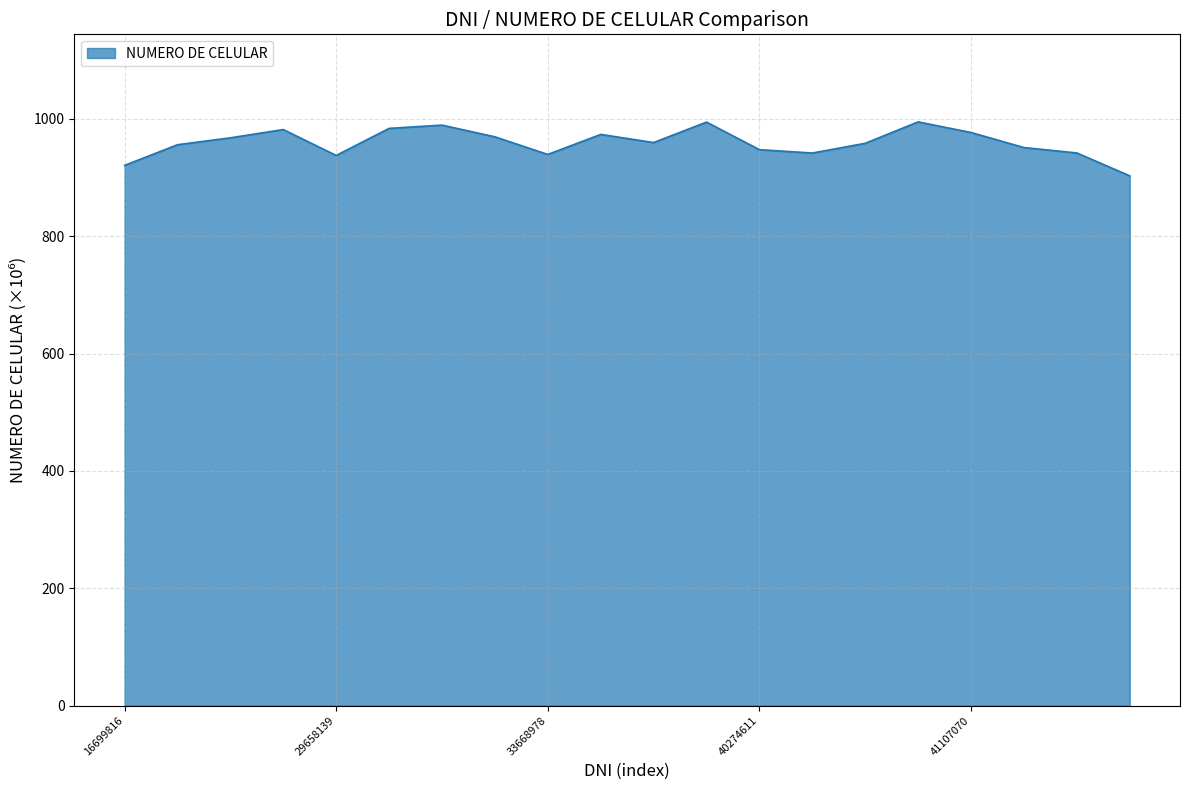

What is the greatest value displayed?

994.8